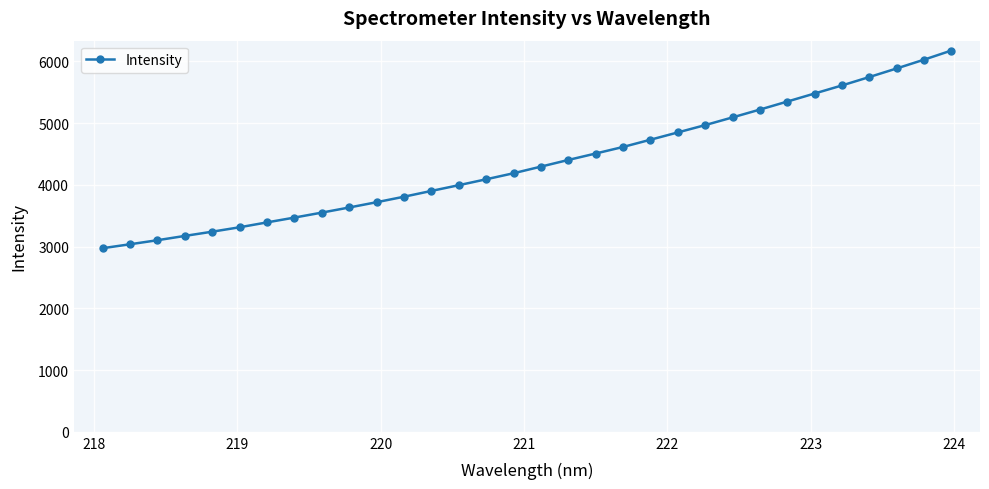

What is the minimum value shown in the chart?

2973.6